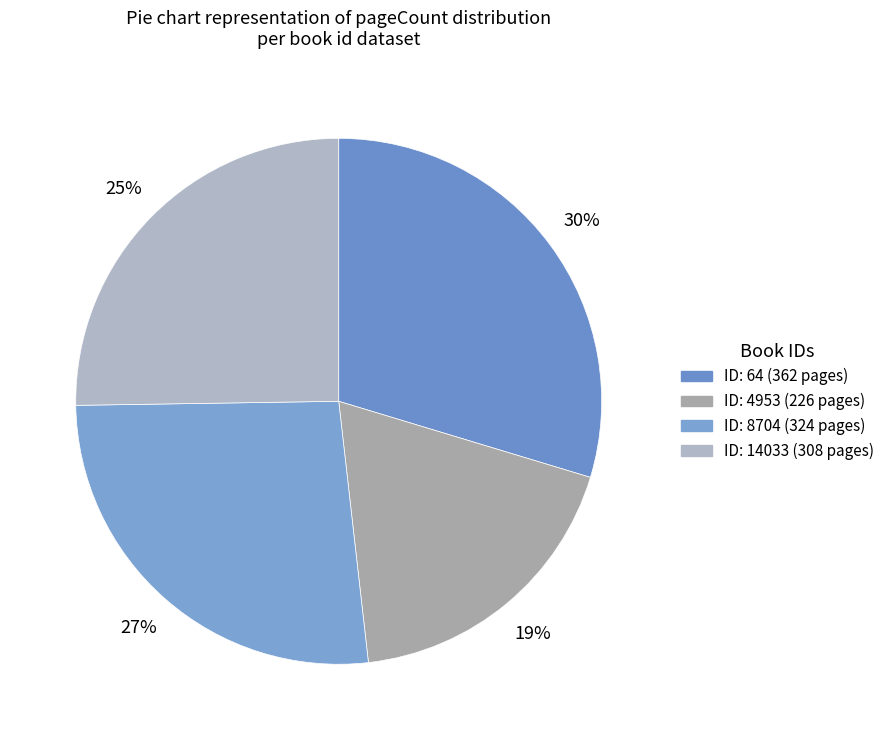

Rank the categories by value from lowest to highest.

4953, 14033, 8704, 64